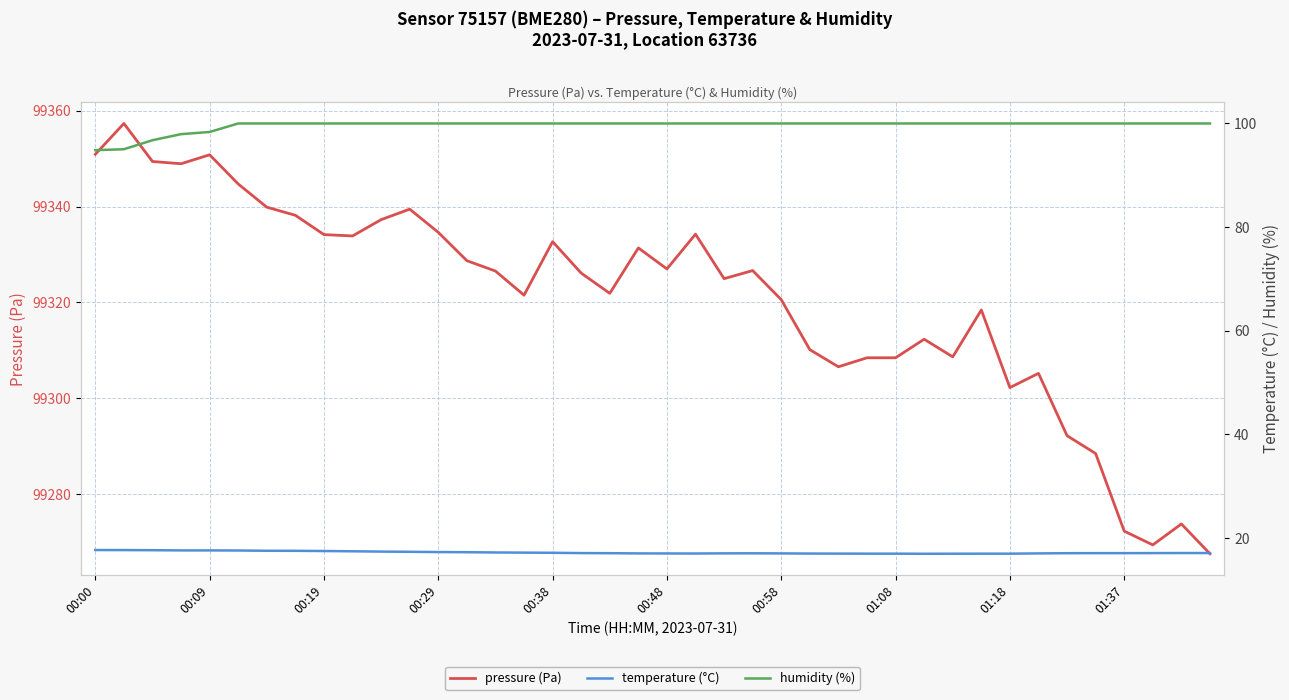

Is it true that pressure (Pa) equals 139020.3 at 00:38?

False